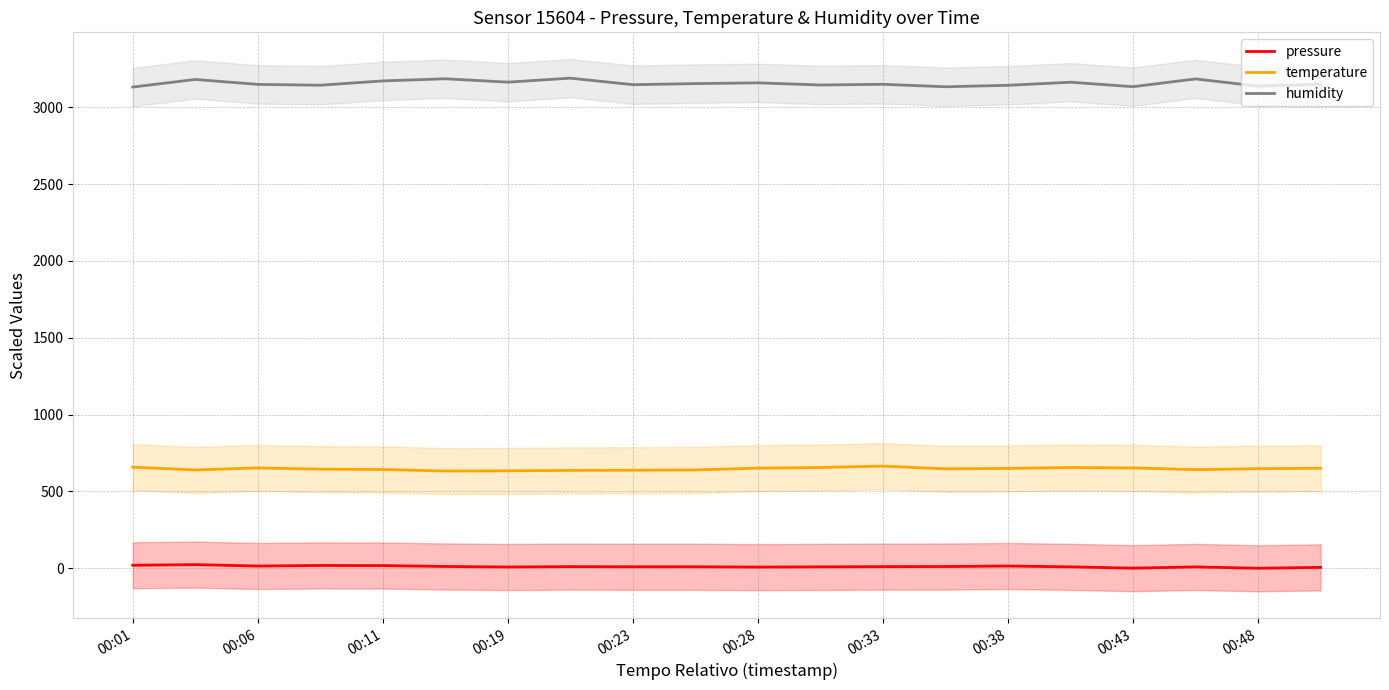

True or false: temperature and humidity cross at least once.

False